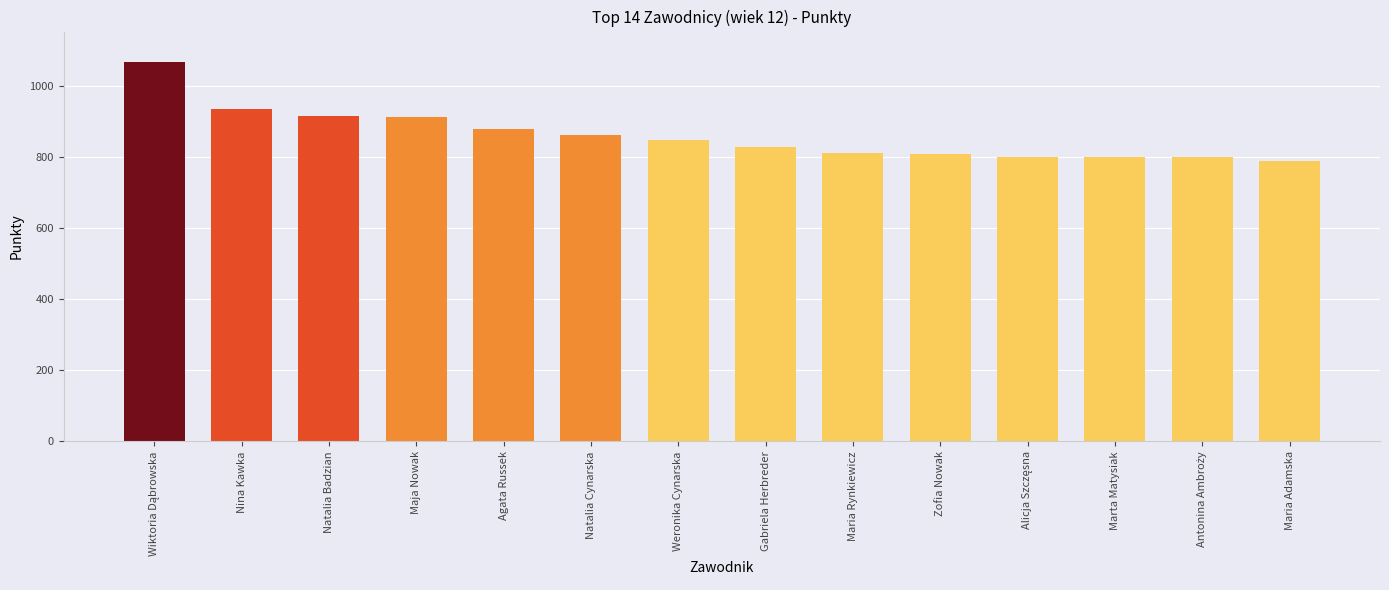

The value at Natalia Badzian is 321. True or false?

False